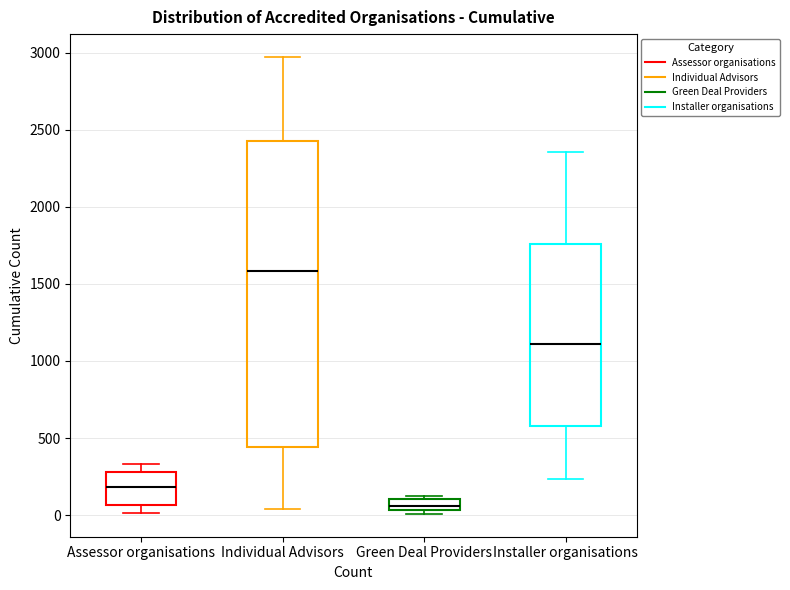

Where does the upper whisker of the box for Individual Advisors end on the y-axis? The values are not printed on the chart, so give them approximately, as read against the axis.

2950